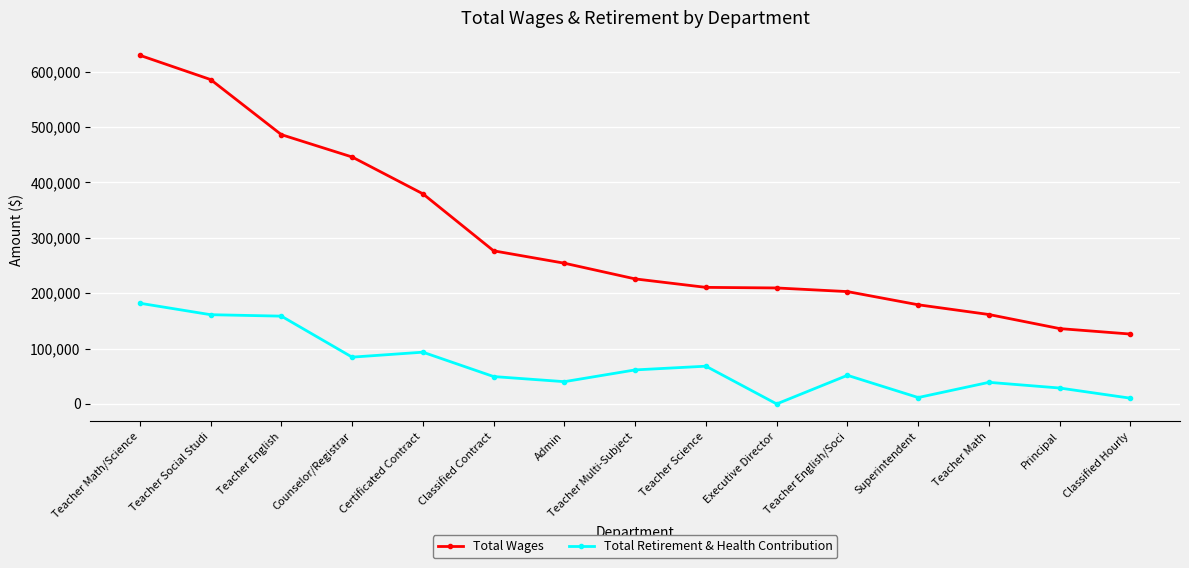

Between Classified Contract and Superintendent, which series saw the biggest shift?

Total Wages